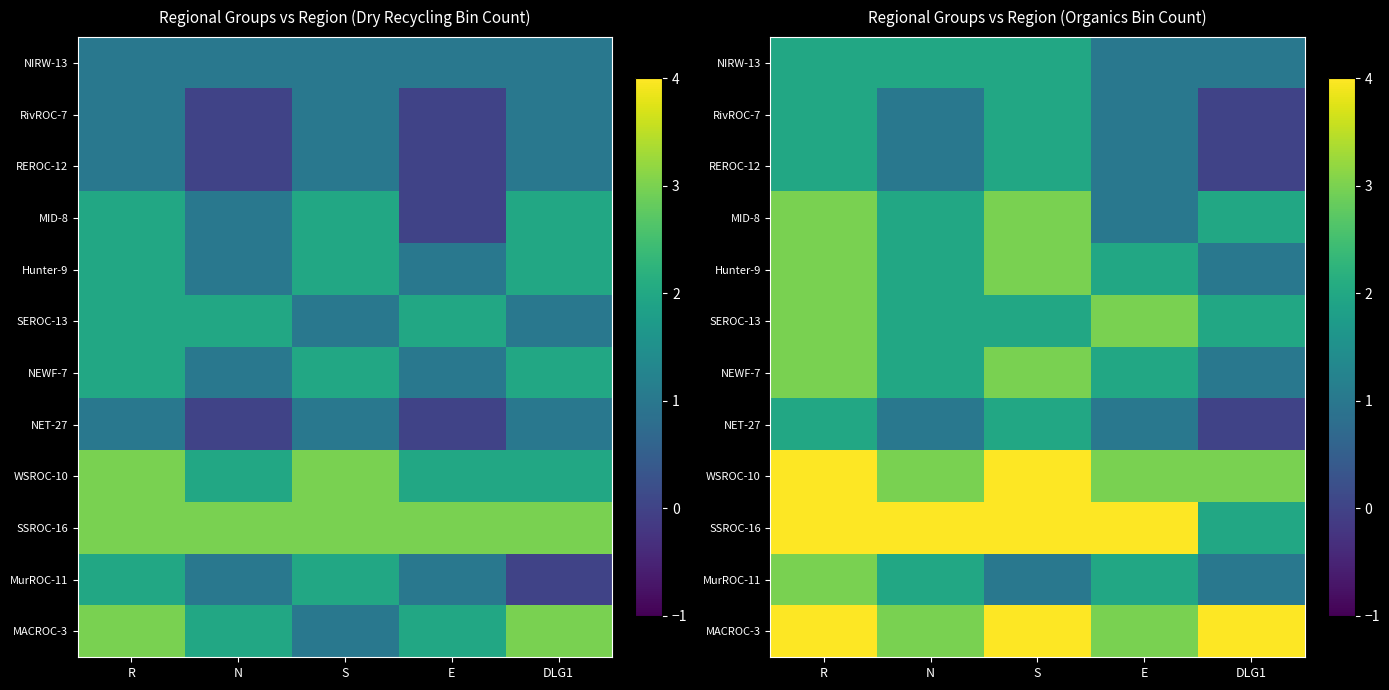

At R, list the series in order from largest to smallest.

MACROC-3, SSROC-16, WSROC-10, MurROC-11, NEWF-7, SEROC-13, Hunter-9, MID-8, NET-27, REROC-12, RivROC-7, NIRW-13